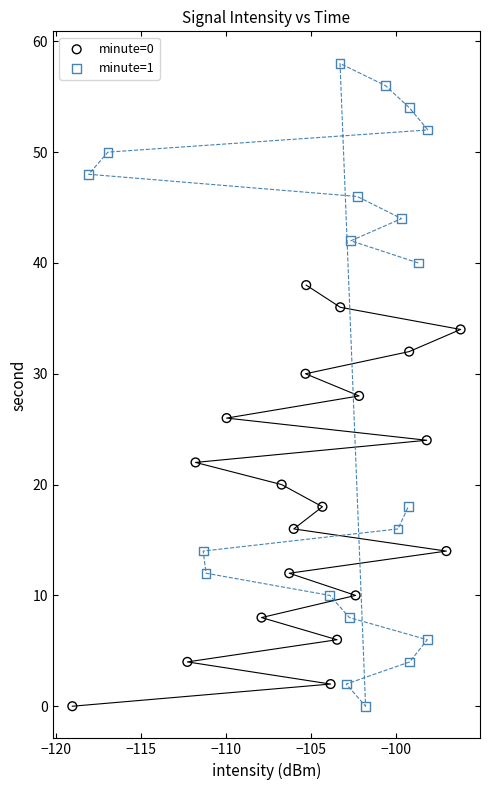

Which series reaches the maximum Y coordinate?

minute=1